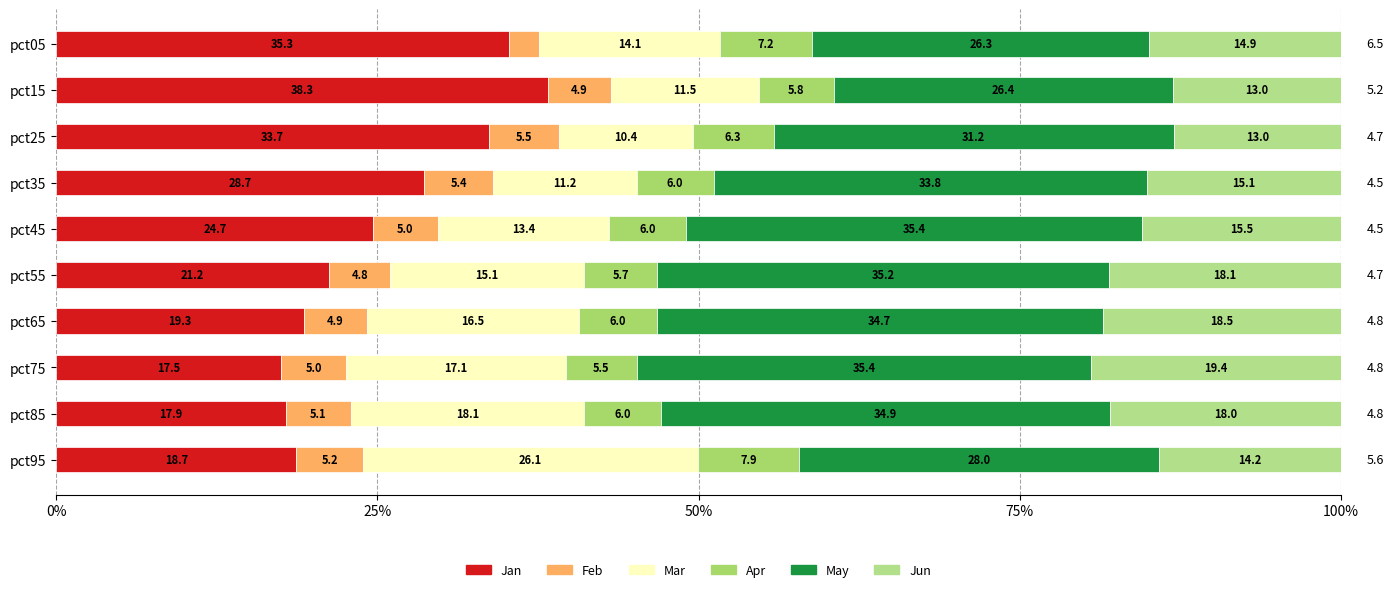

Reading left to right, list all the values displayed in this chart.

Jan: 35.3	38.3	33.7	28.7	24.7	21.2	19.3	17.5	17.9	18.7
Feb: 2.4	4.9	5.5	5.4	5.0	4.8	4.9	5.0	5.1	5.2
Mar: 14.1	11.5	10.4	11.2	13.4	15.1	16.5	17.1	18.1	26.1
Apr: 7.2	5.8	6.3	6.0	6.0	5.7	6.0	5.5	6.0	7.9
May: 26.3	26.4	31.2	33.8	35.4	35.2	34.7	35.4	34.9	28.0
Jun: 14.9	13.0	13.0	15.1	15.5	18.1	18.5	19.4	18.0	14.2